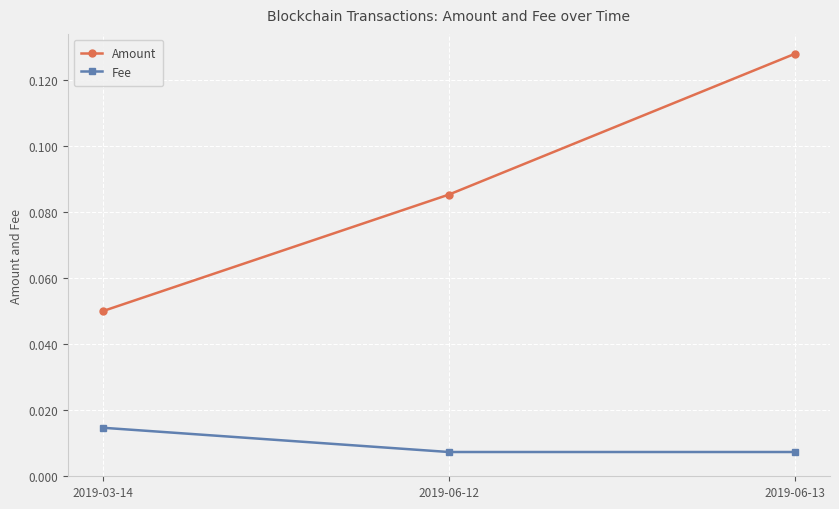

Is the value of Amount at 2019-06-13 greater than the value of Fee at 2019-06-12?

Yes